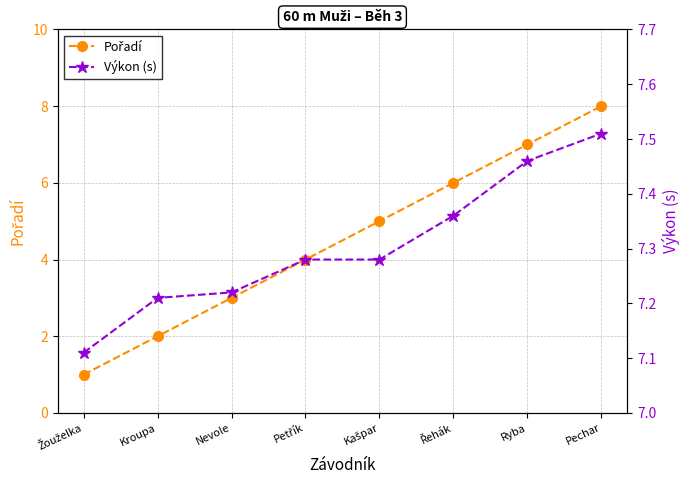

What is the sum of all Výkon (s) values?

58.4